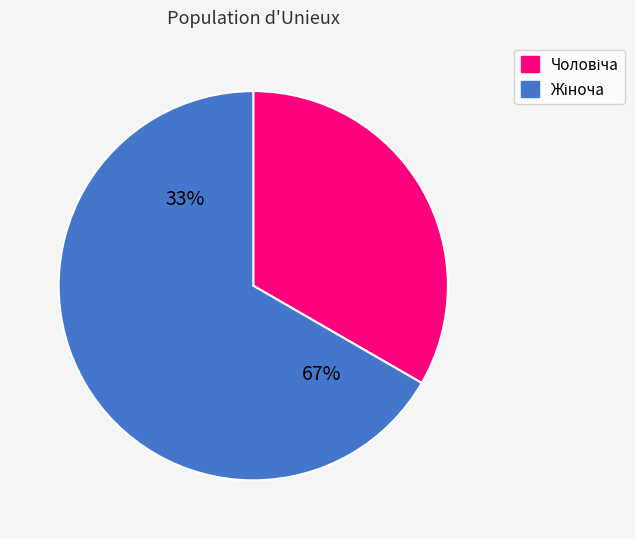

True or false: Чоловіча accounts for 33% of the total.

True